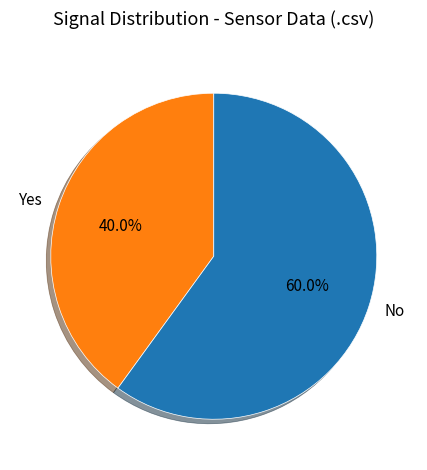

What is the largest slice in the pie chart?

No